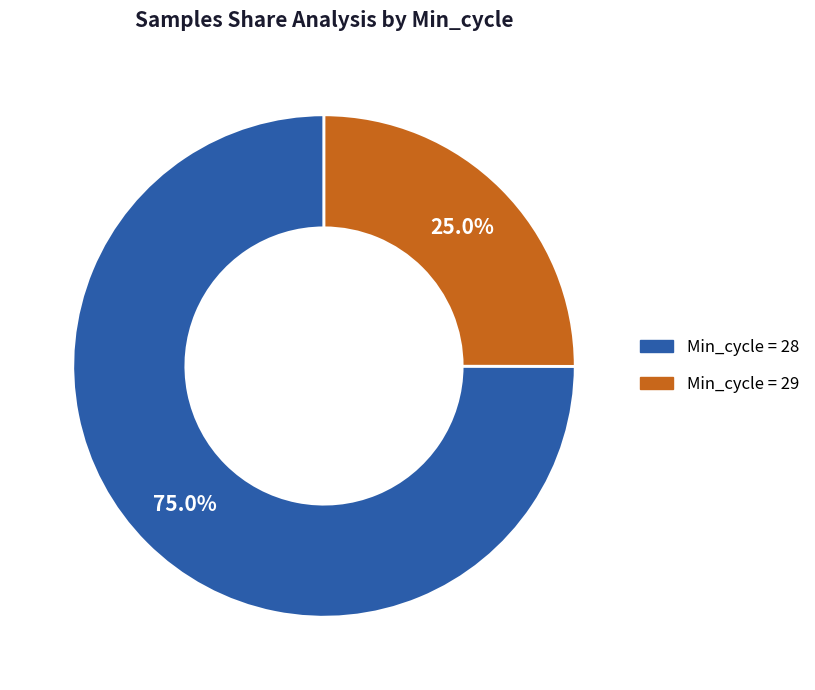

Does any single category account for the majority?

Yes